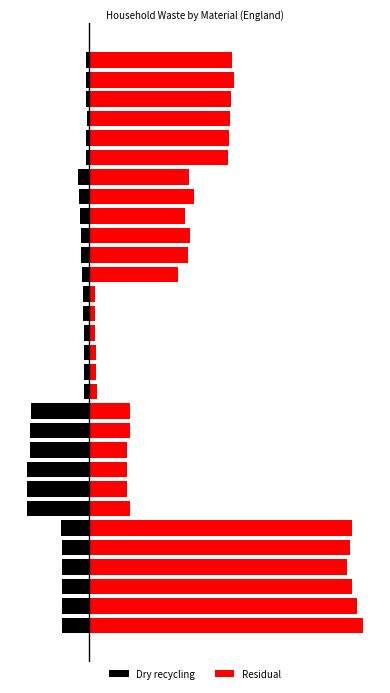

What is the difference between the Dry recycling values at 16 and 21?

149.7